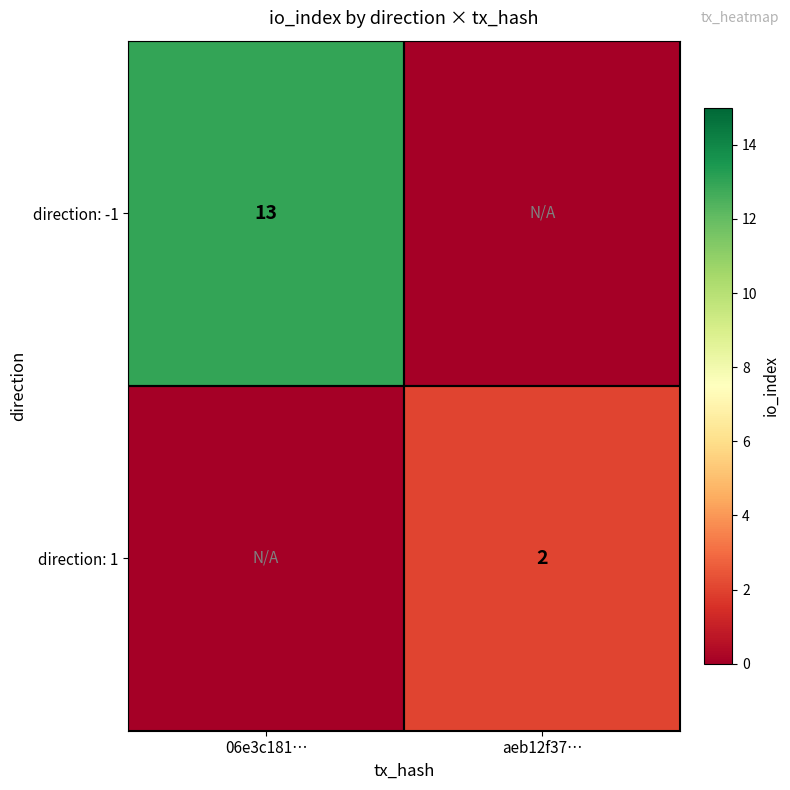

True or false: direction: -1 has a value of 5 at 06e3c181….

False